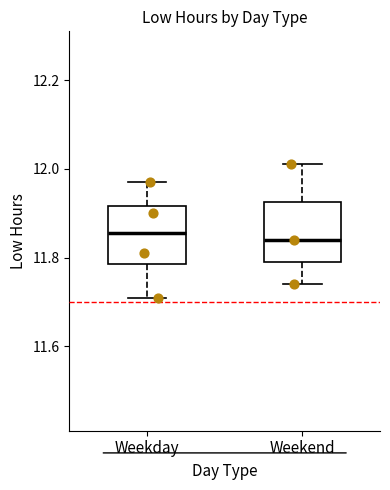

Where does the median line of the box for Weekend sit on the y-axis? The values are not printed on the chart, so give them approximately, as read against the axis.

11.84